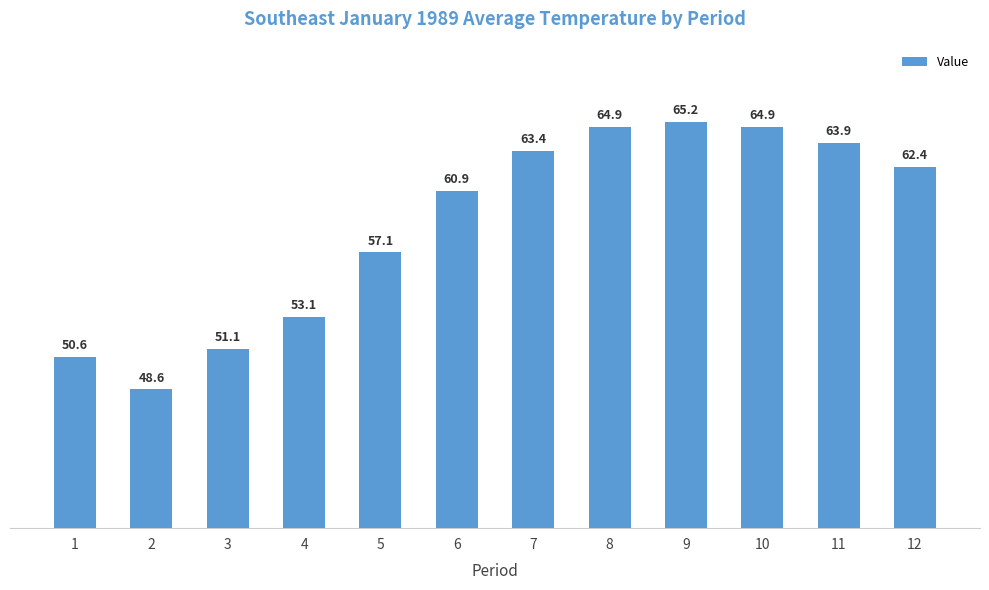

What is the change in value from 8 to 11?

-1.0